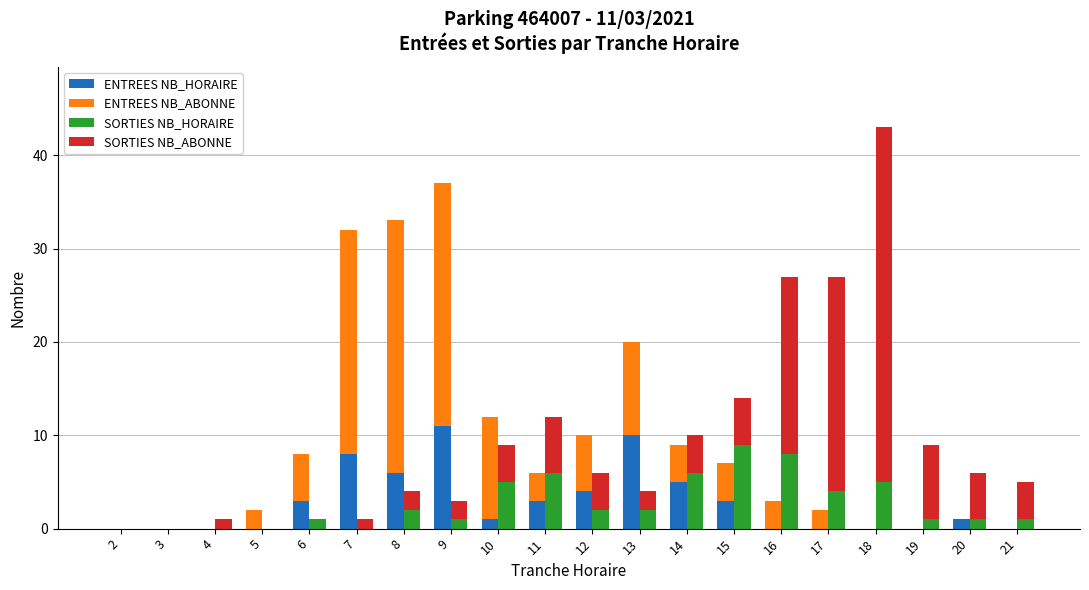

The ENTREES NB_ABONNE series shows 2 at 5. True or false?

True